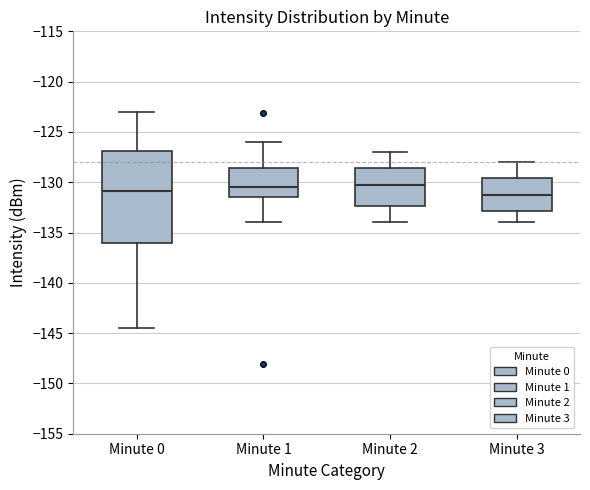

Where does the upper whisker of the box for Minute 2 end on the y-axis? The values are not printed on the chart, so give them approximately, as read against the axis.

-127.0